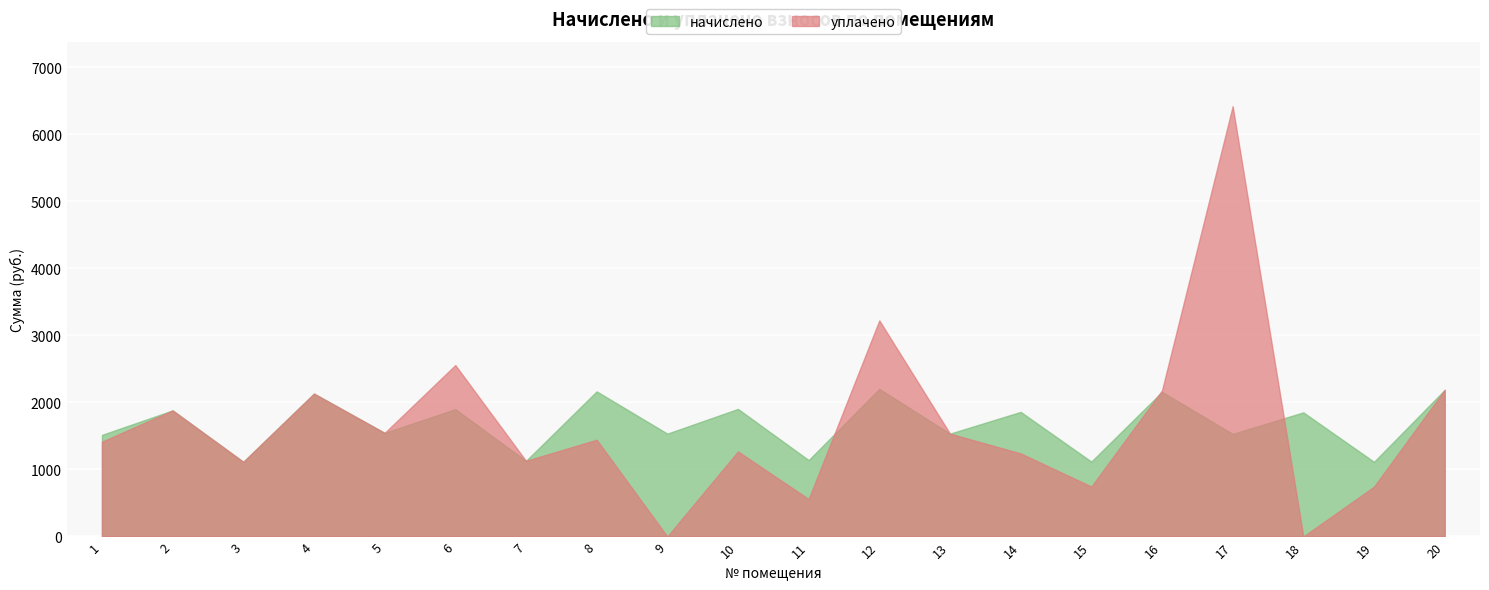

What are all the series names shown in the legend?

начислено, уплачено